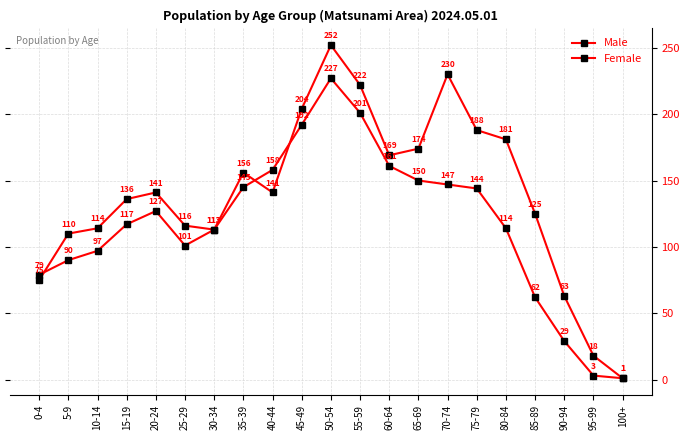

Count the number of data series in this chart.

2